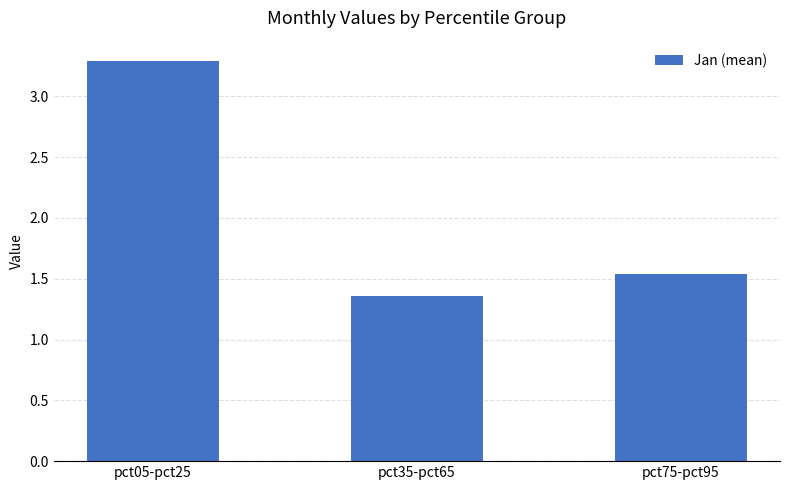

Are the bars horizontal?

No